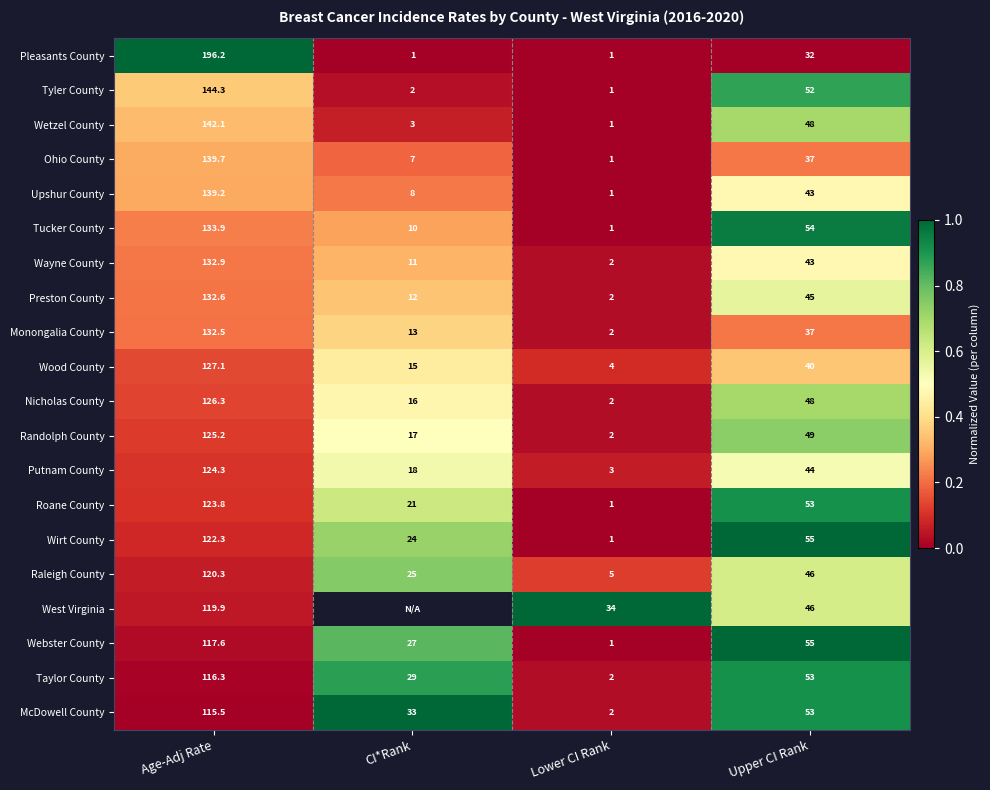

The value of Putnam County at Upper CI Rank is 15.1. True or false?

False